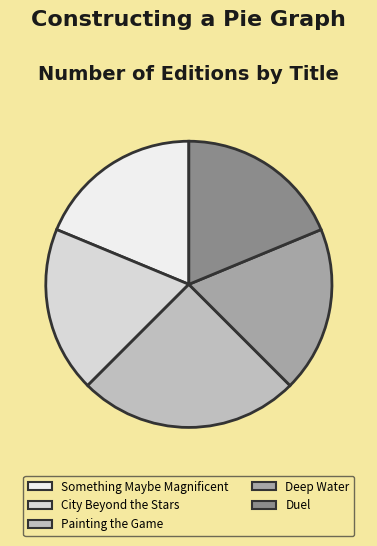

How many slices are in this pie chart?

5